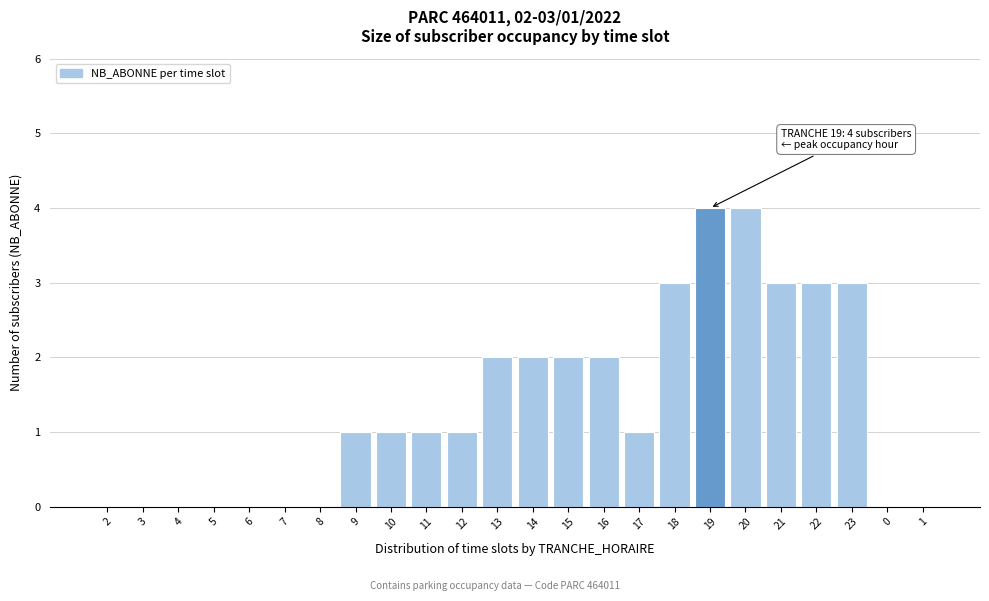

Reading left to right, list all the values displayed in this chart.

2=0	3=0	4=0	5=0	6=0	7=0	8=0	9=1	10=1	11=1	12=1	13=2	14=2	15=2	16=2	17=1	18=3	19=4	20=4	21=3	22=3	23=3	0=0	1=0